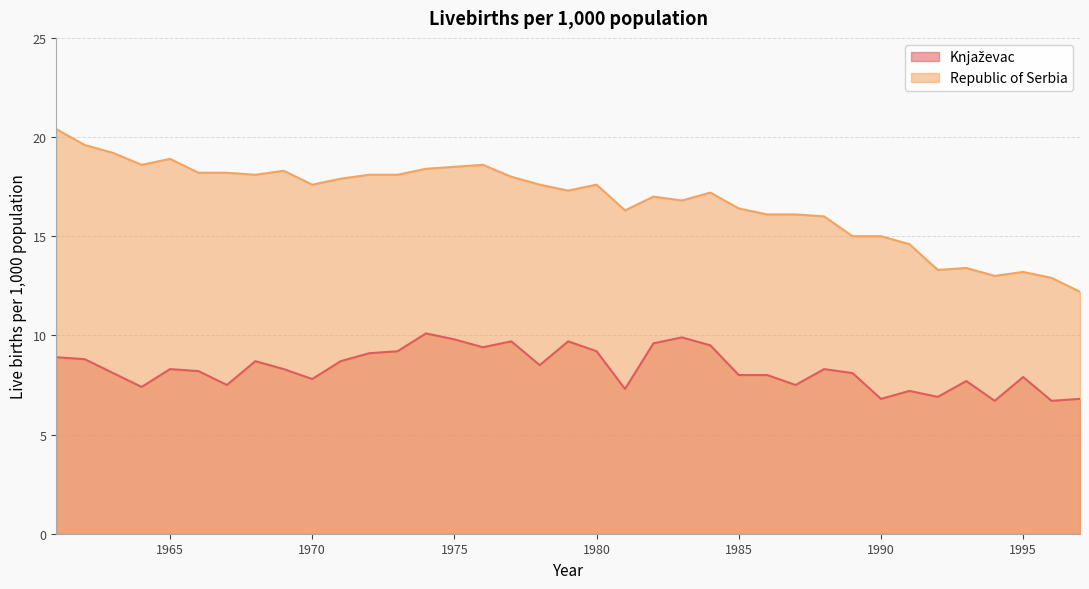

What is the value of the Knjaževac point at the 15th from the left?

9.8